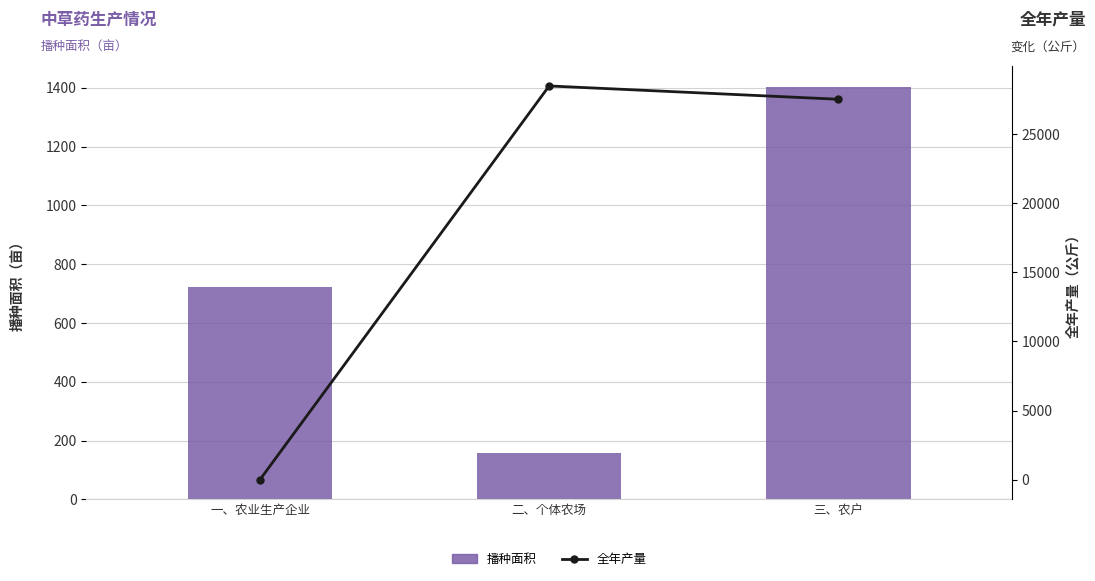

The value of 全年产量 at 三、农户 is 27519.0. True or false?

True